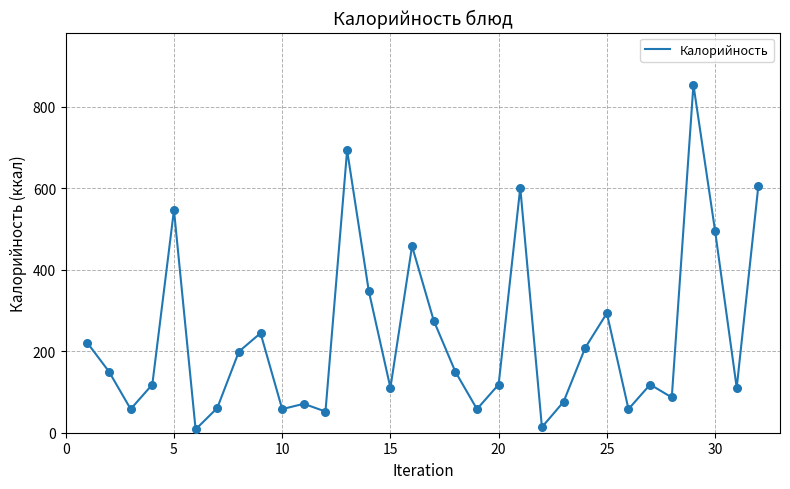

What is the difference between the maximum and minimum values?

846.1